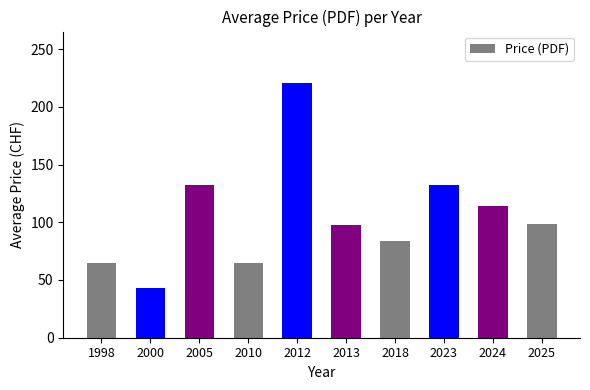

At which label does the data first exceed 98?

2005